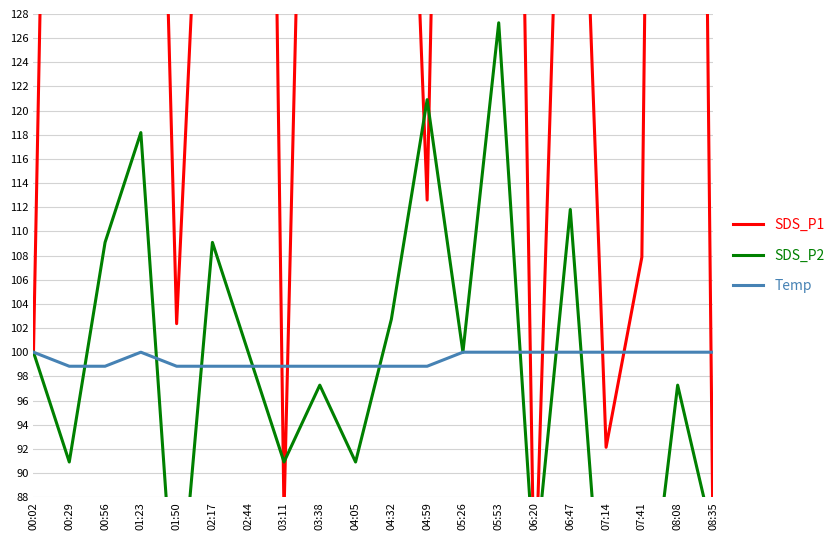

Reading right to left, transcribe all the data shown in this chart.

SDS_P1: 81.1	362.2	107.9	92.1	173.2	78.7	259.8	252.0	112.6	189.0	141.7	210.2	86.6	299.2	165.4	102.4	212.6	155.1	254.3	100.0
SDS_P2: 84.5	97.3	72.7	72.7	111.8	81.8	127.3	100.0	120.9	102.7	90.9	97.3	90.9	100.0	109.1	75.5	118.2	109.1	90.9	100.0
Temp: 100.0	100.0	100.0	100.0	100.0	100.0	100.0	100.0	98.8	98.8	98.8	98.8	98.8	98.8	98.8	98.8	100.0	98.8	98.8	100.0